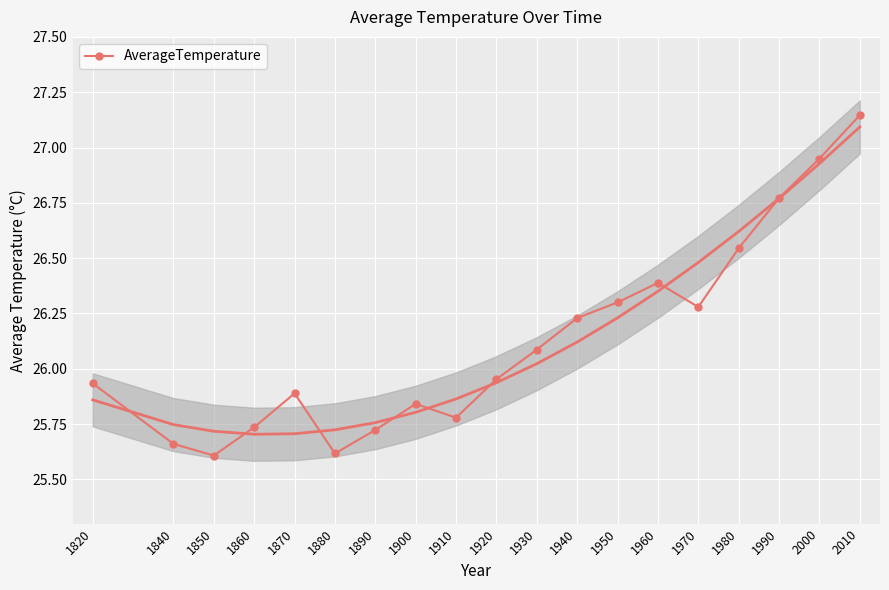

How many lines are shown in the chart?

1